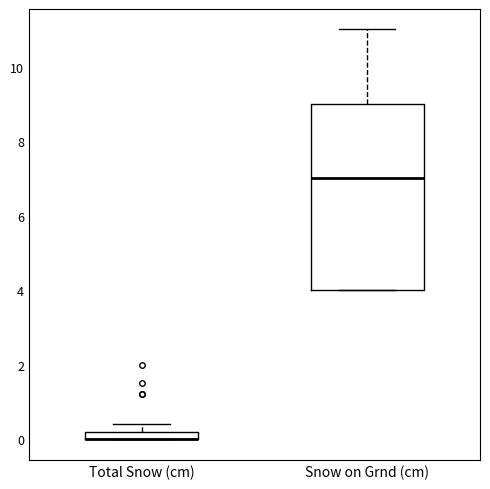

Comparing the boxes themselves (not the whiskers), which one is the tallest?

Snow on Grnd (cm)